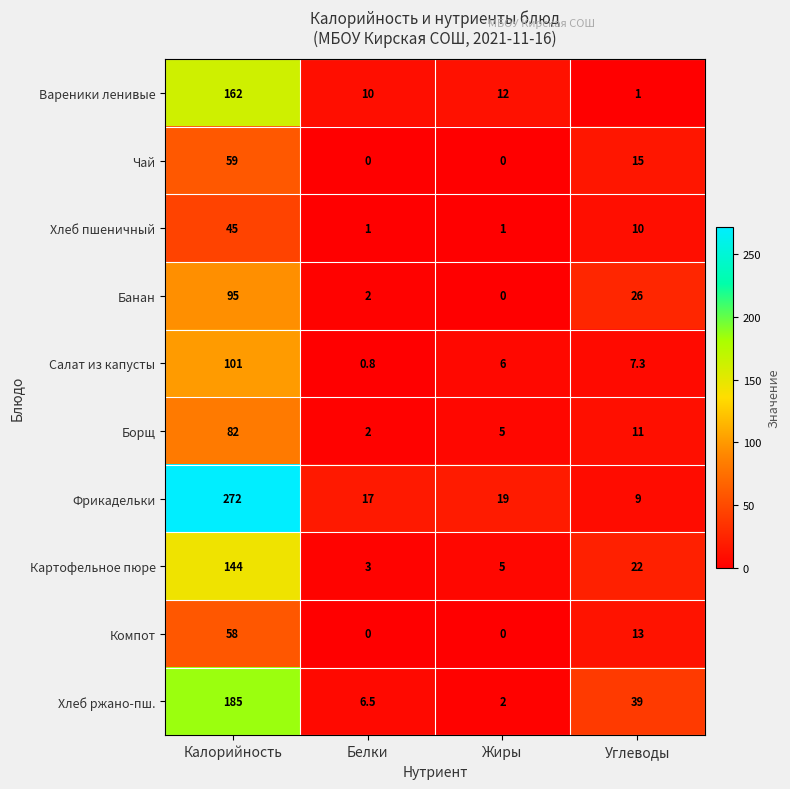

The value of Борщ at Углеводы is 2.6. True or false?

False